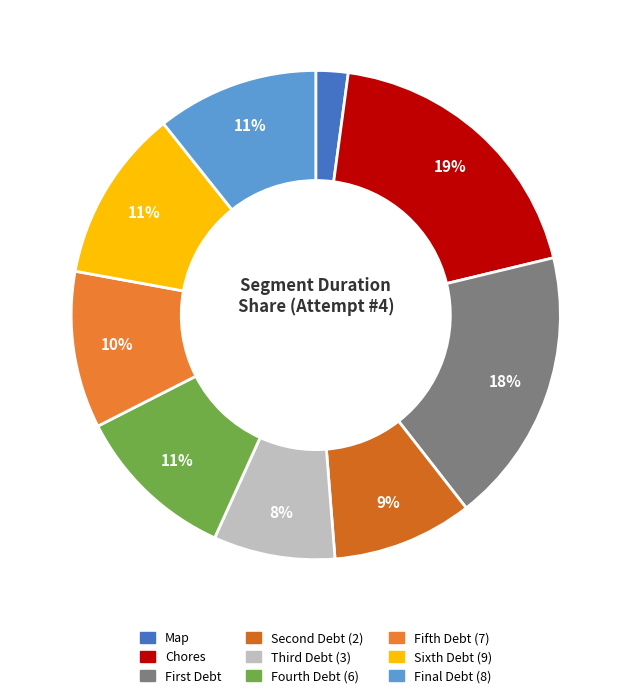

Count the number of slices in the pie.

9